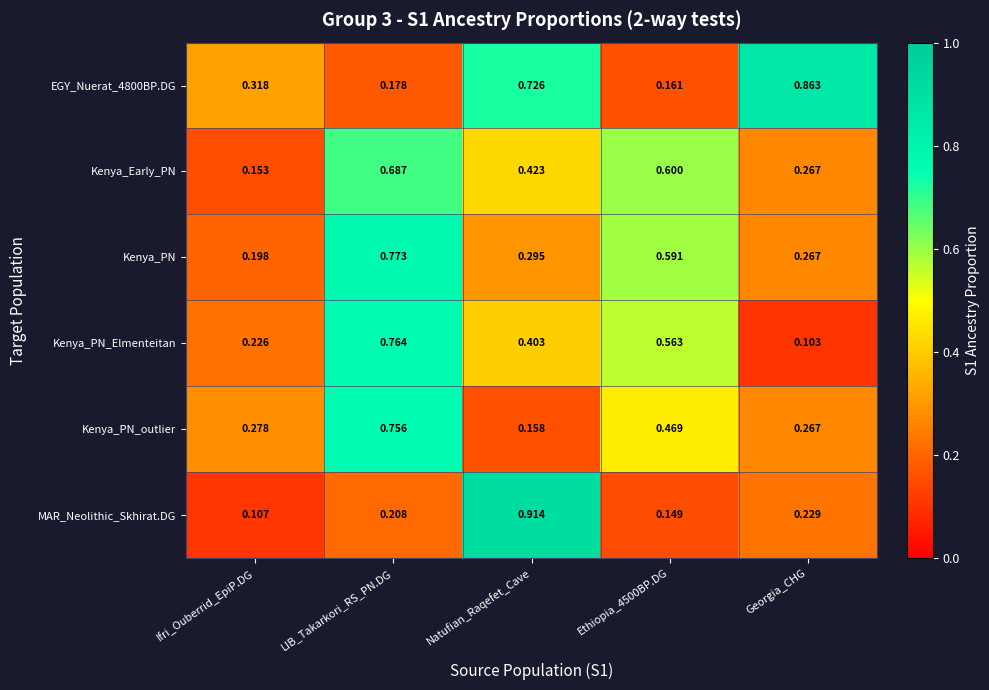

Where is Kenya_PN_outlier nearest to the value 0?

Natufian_Raqefet_Cave